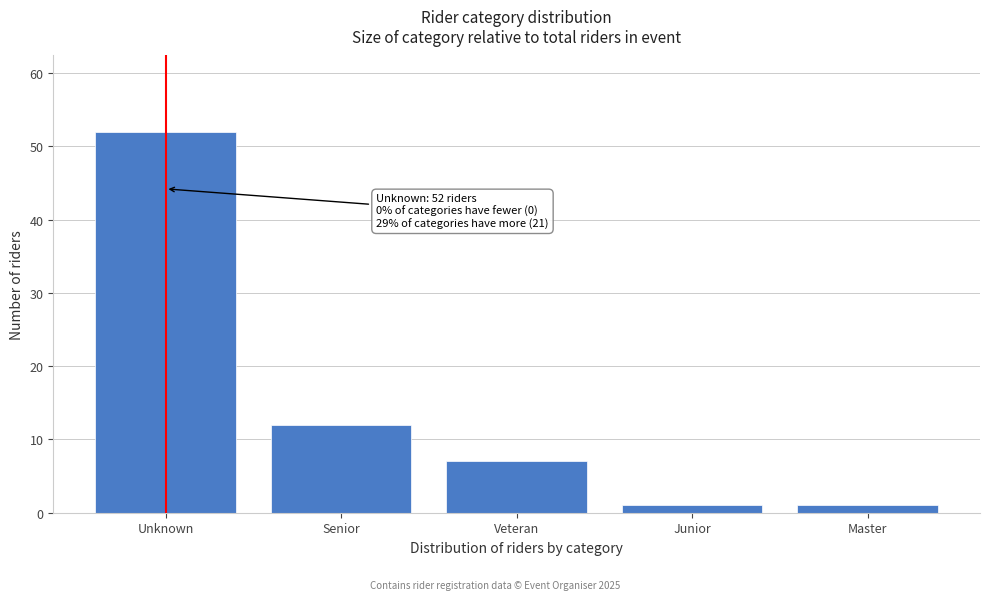

Reading right to left, what are all the values shown in this chart?

Master=1	Junior=1	Veteran=7	Senior=12	Unknown=52